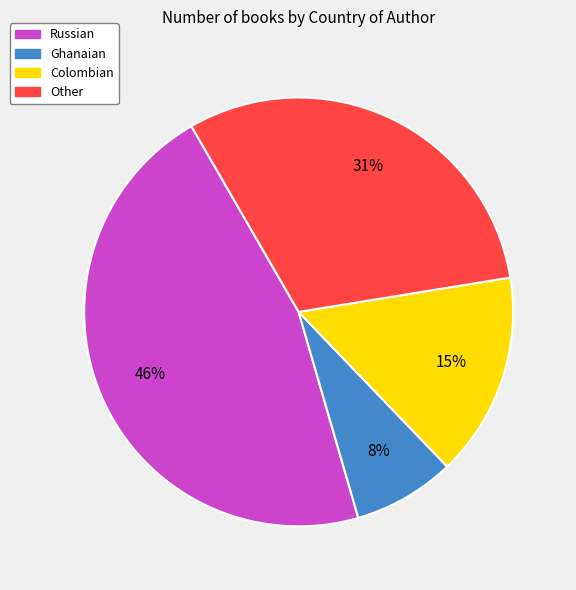

Is it true that Other is 31% of the pie?

True